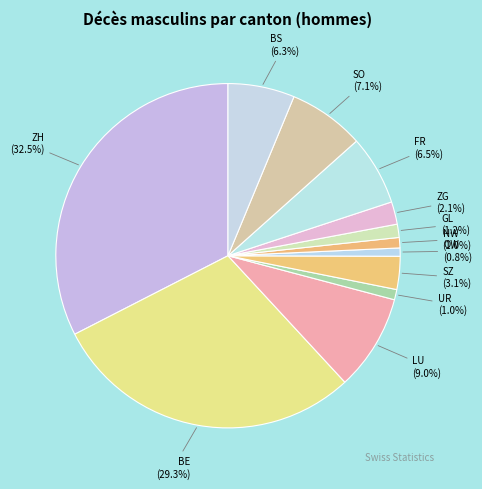

Is SZ the majority of the pie?

No